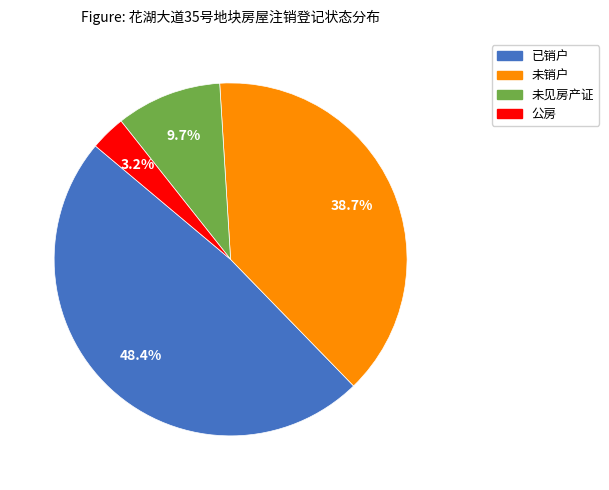

To the nearest percent, what is the difference between the 未见房产证 and 已销户 slice percentages?

39%